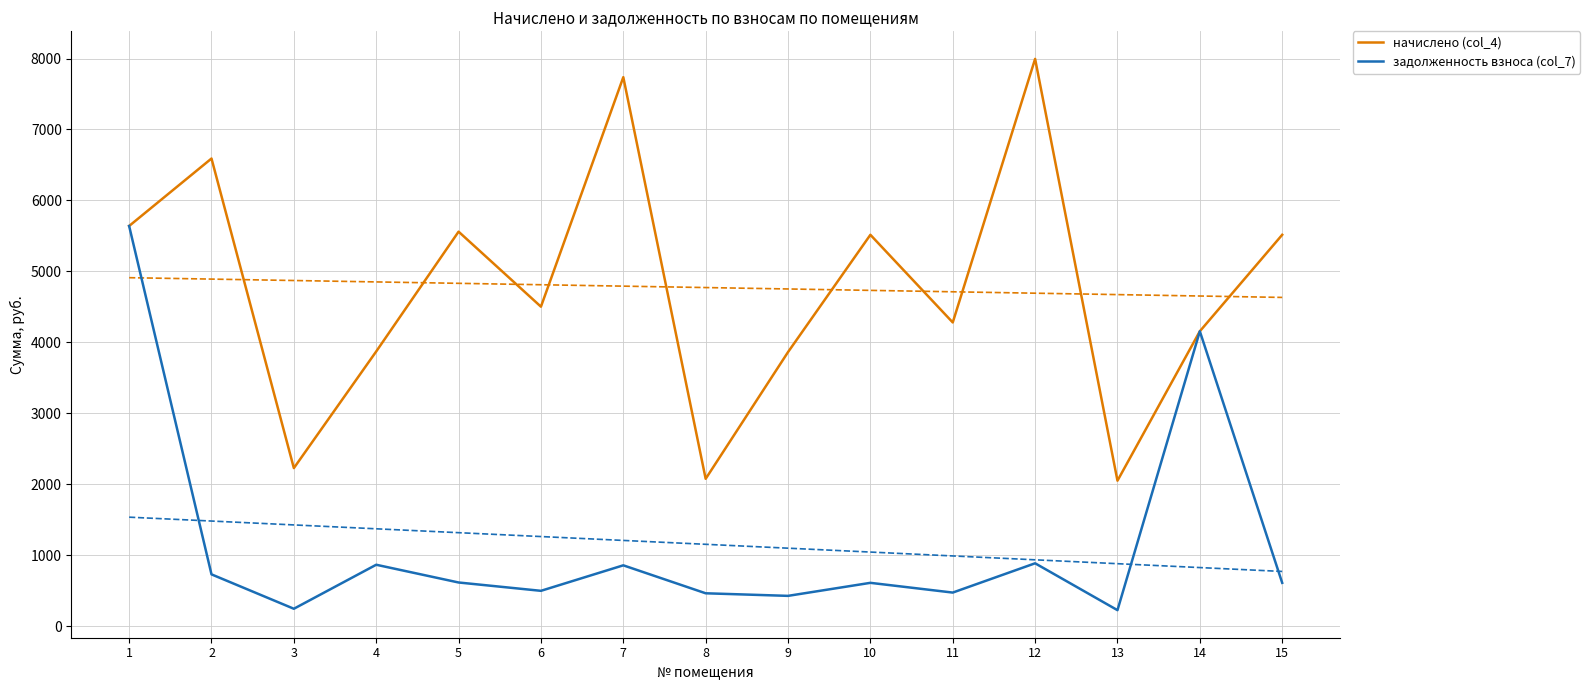

Which category has the highest value across all series?

12